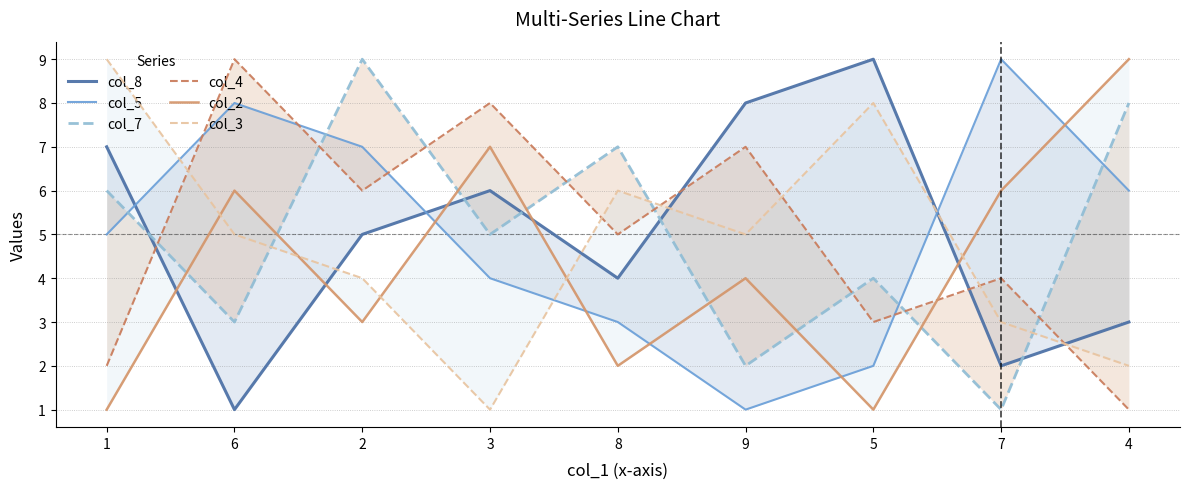

Where does the col_5 series first go above 5?

6